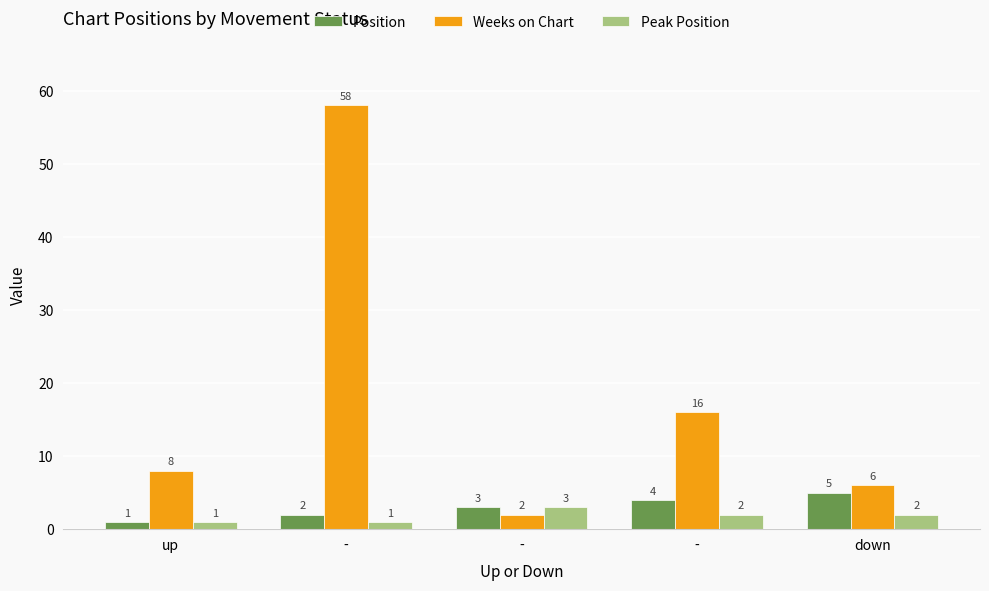

How many data points in Position are less than 3?

2